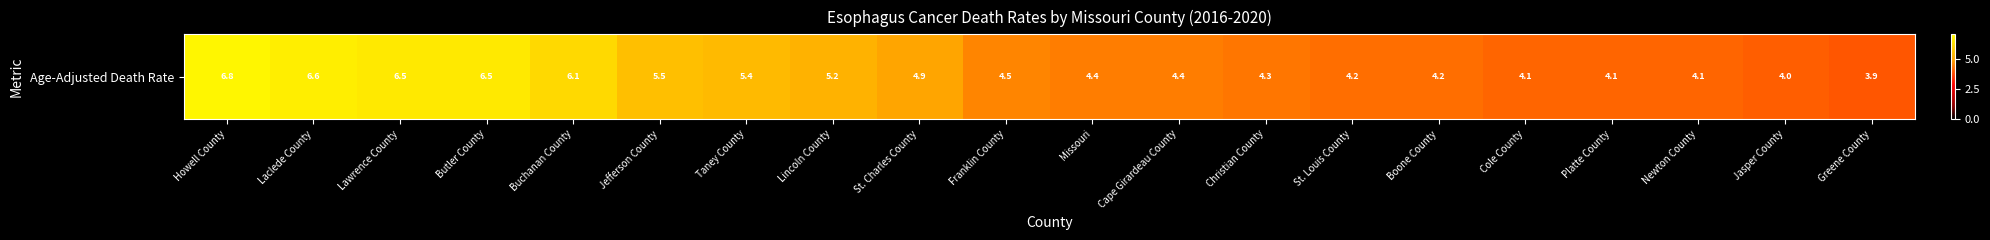

Which has a higher value, St. Charles County or Jefferson County?

Jefferson County